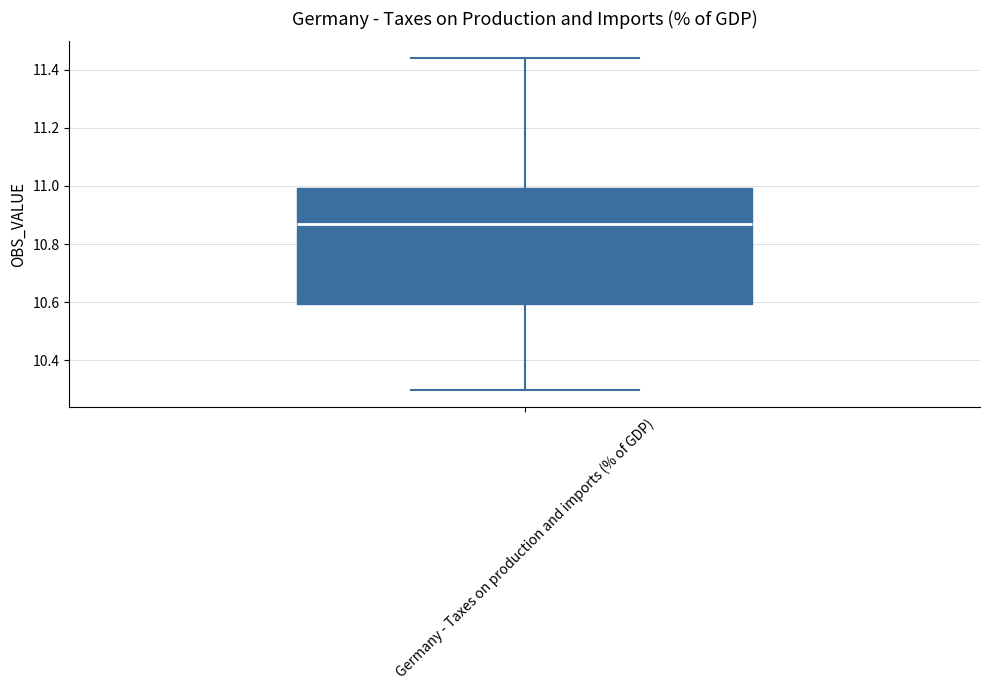

Read this box plot against the y-axis: the position of the median line, the range covered by the box, and the ends of both whiskers. The values are not printed on the chart, so give them approximately, as read against the axis.

median 10.86, box 10.60 to 11.00, whiskers 10.30 to 11.44